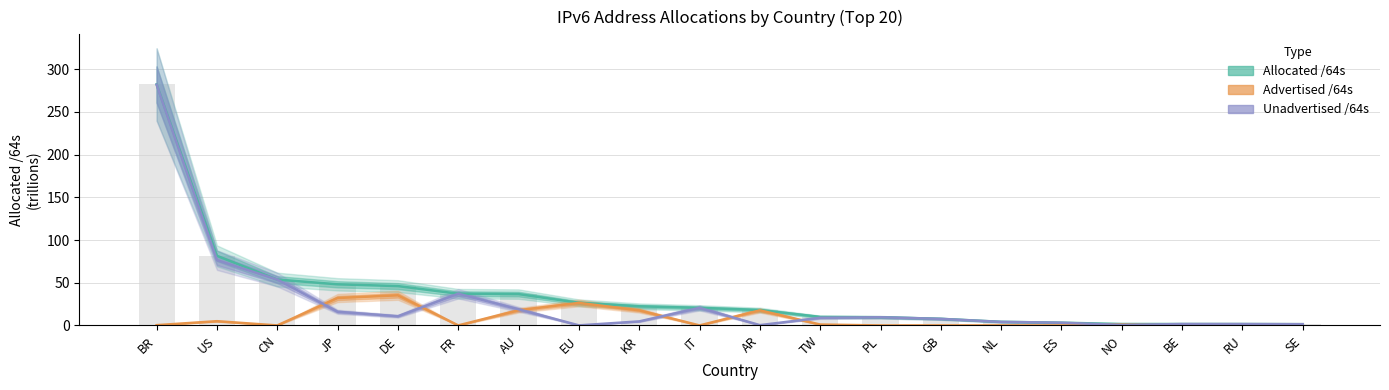

What position from the right is CN?

18